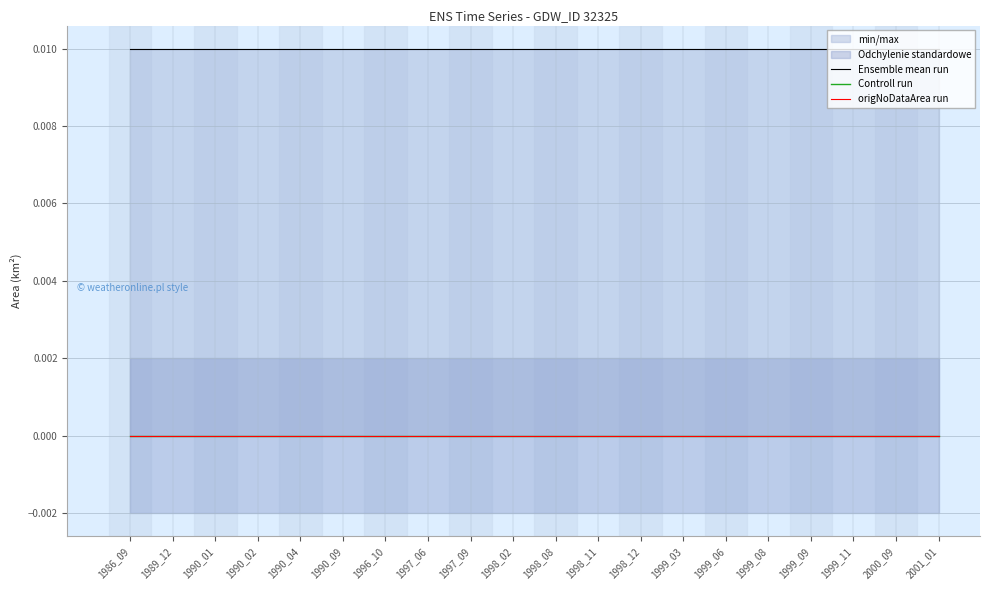

Is the value of Controll run at 1996_10 greater than the value of origNoDataArea run at 1999_09?

No